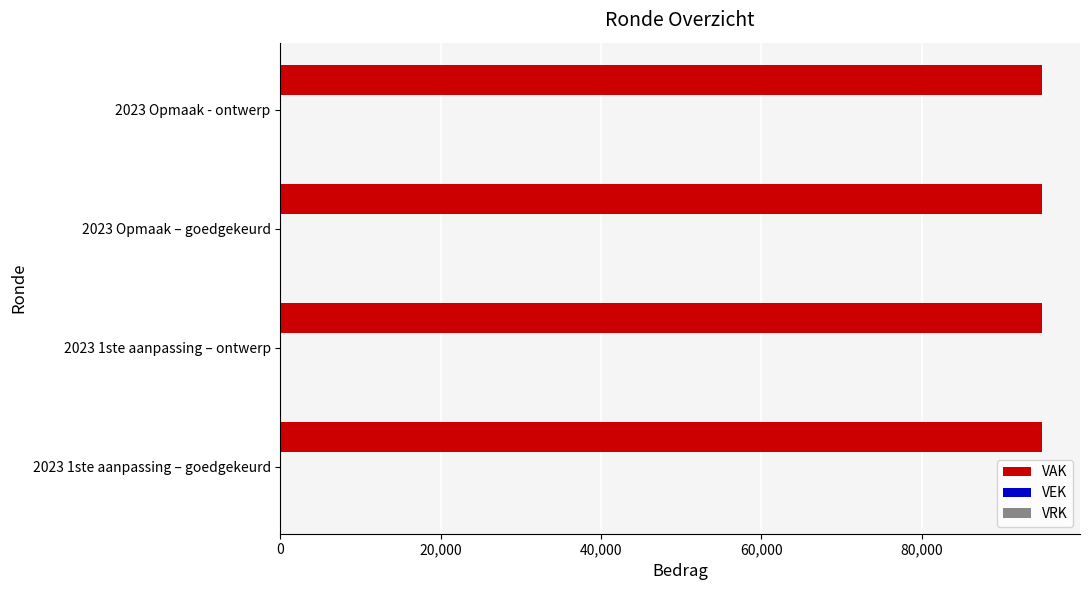

Is the value of VRK at 2023 1ste aanpassing – goedgekeurd greater than the value of VEK at 2023 1ste aanpassing – ontwerp?

No